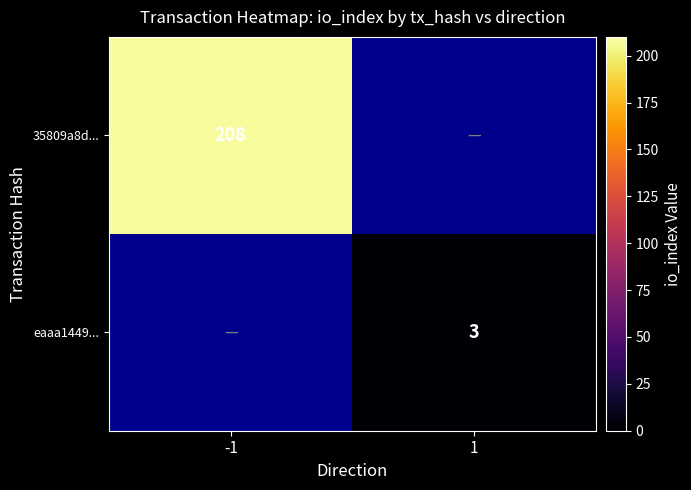

At how many categories does at least one series exceed 75?

1